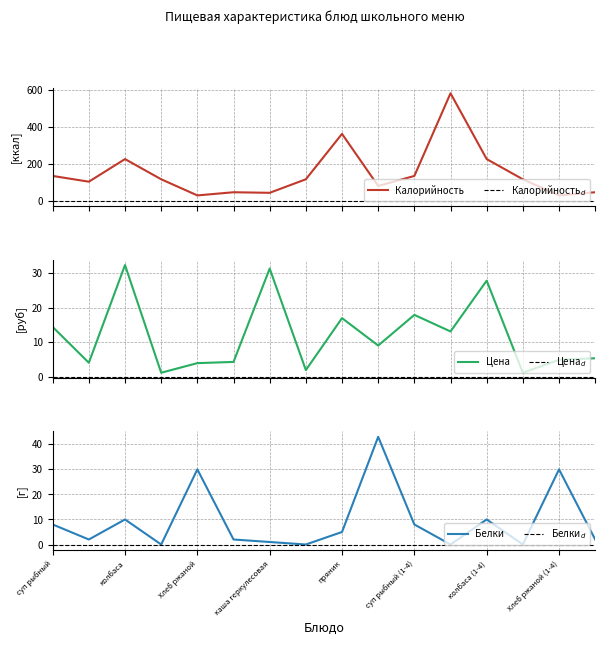

What is the maximum value for Цена?

32.4